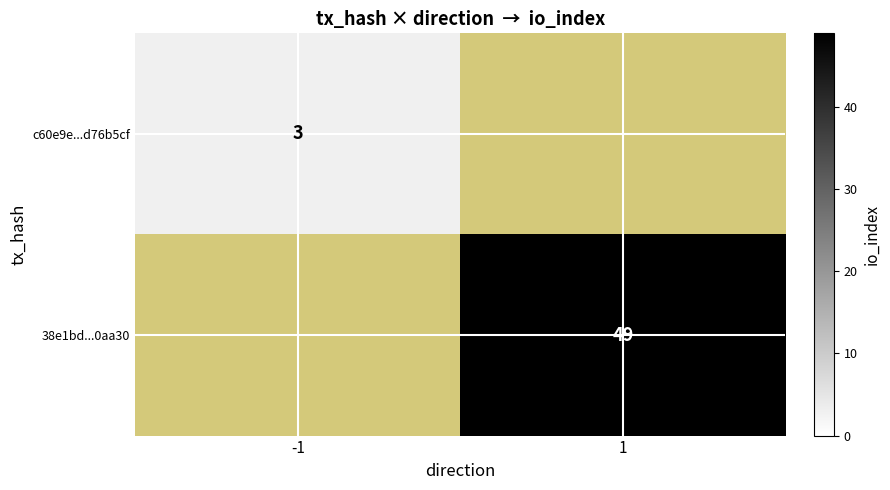

Is the value of 38e1bd...0aa30 at 1 greater than the value of c60e9e...d76b5cf at -1?

Yes